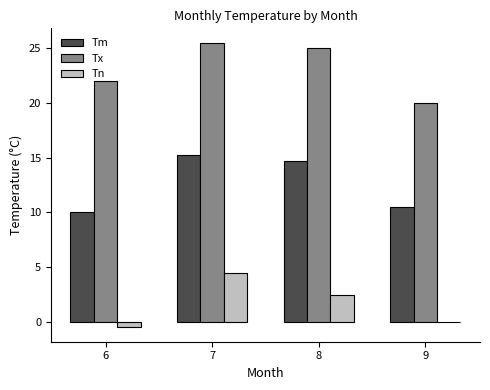

Which series changed the most between 6 and 9?

Tx